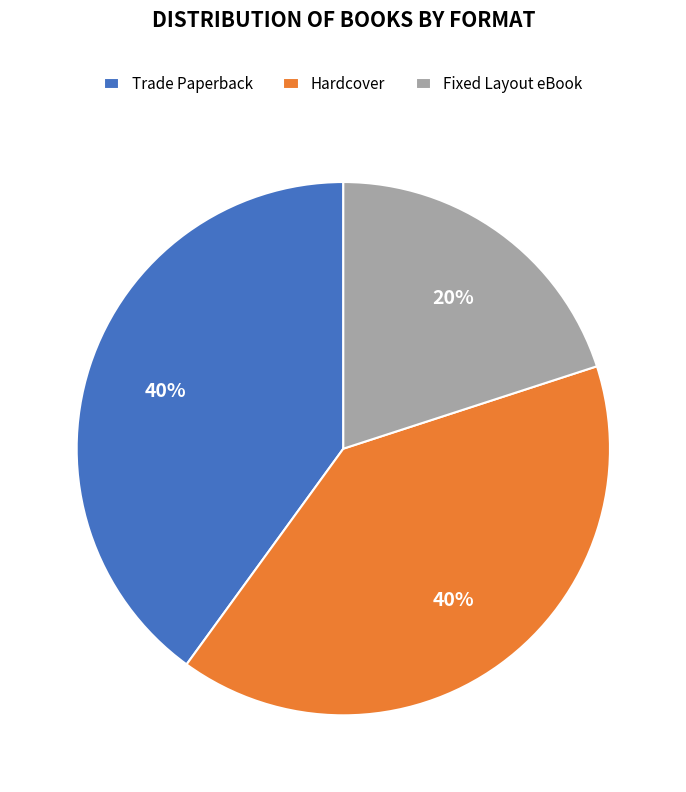

What percentage is the Trade Paperback slice, to the nearest percent?

40%